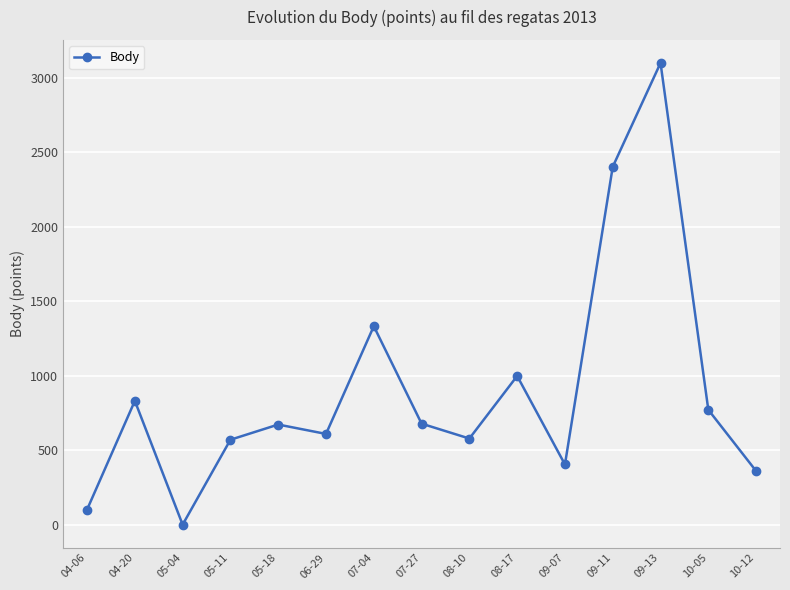

What is the label of the 4th point from the left?

05-11